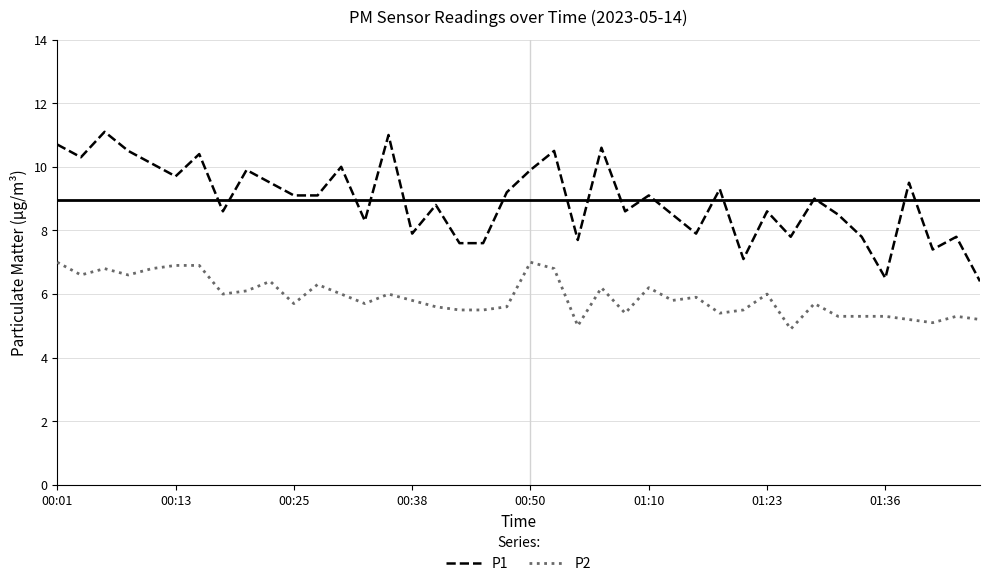

What is the minimum value for P1?

6.4